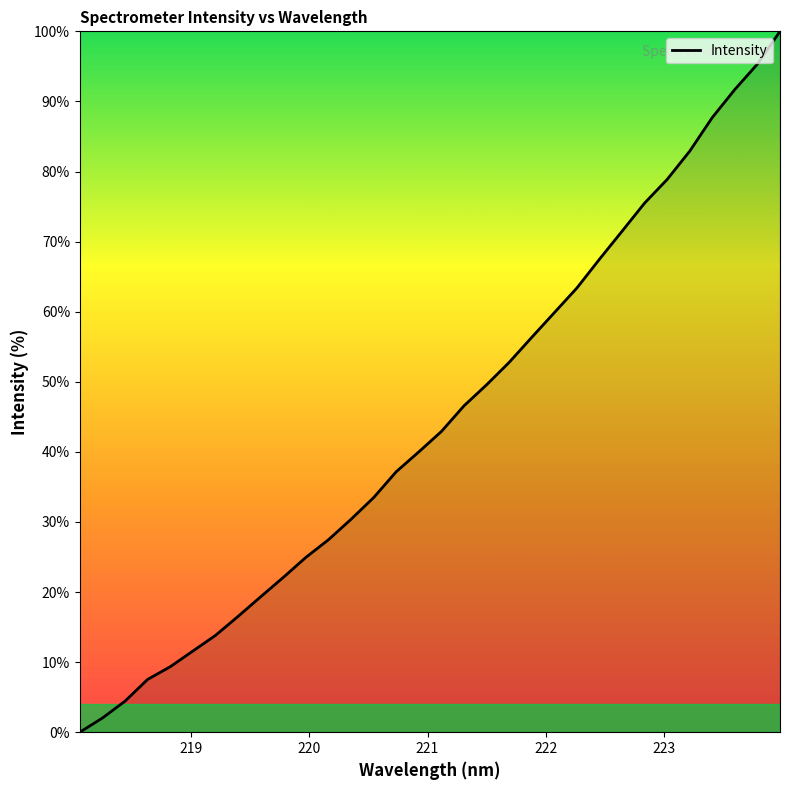

What is the difference between the maximum and minimum values?

100.0